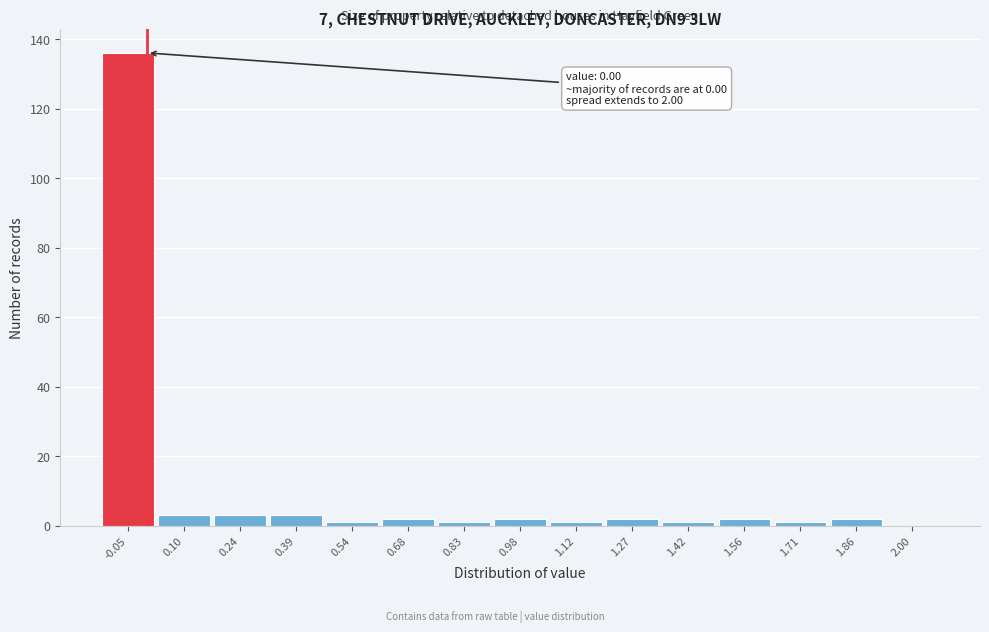

Reading left to right, what are all the values shown in this chart?

-0.05=136	0.10=3	0.24=3	0.39=3	0.54=1	0.68=2	0.83=1	0.98=2	1.12=1	1.27=2	1.42=1	1.56=2	1.71=1	1.86=2	2.00=0